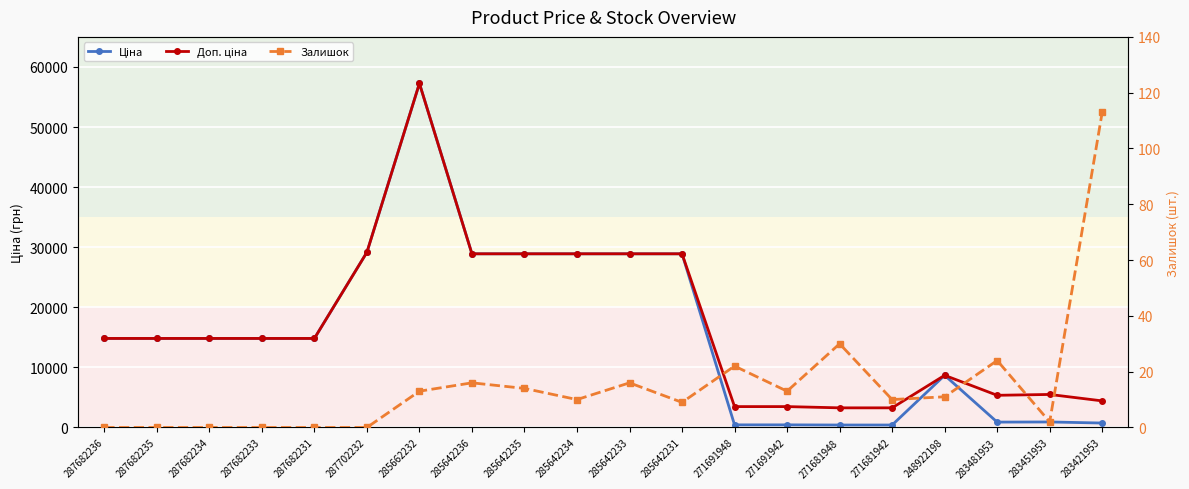

Does the chart display data point markers on the line(s)?

Yes